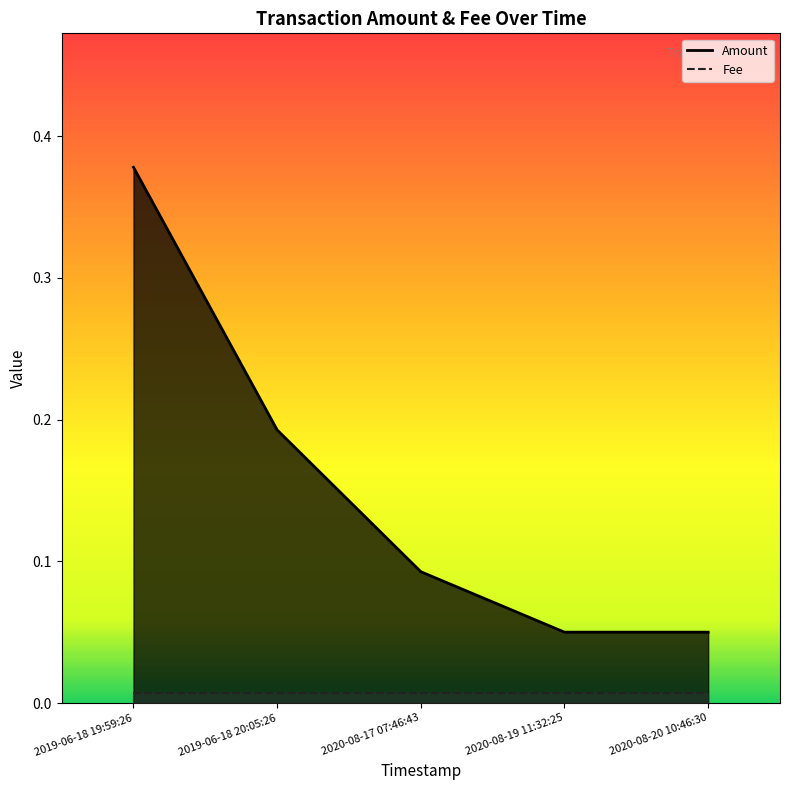

At which label is the value closest to 0?

2020-08-19 11:32:25